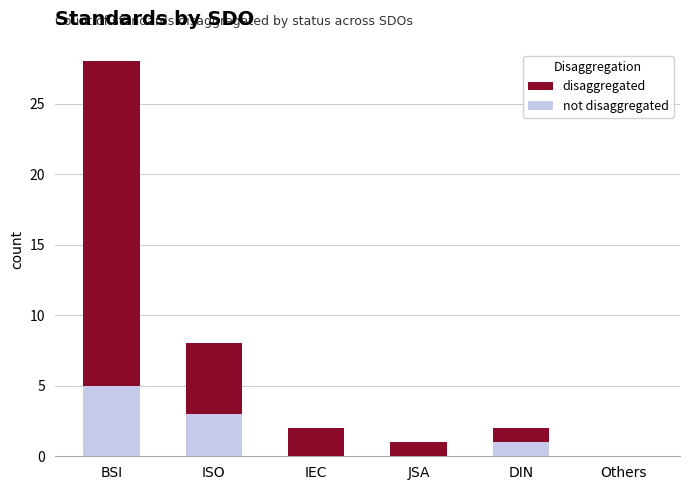

At which category is the sum across all series the highest?

BSI